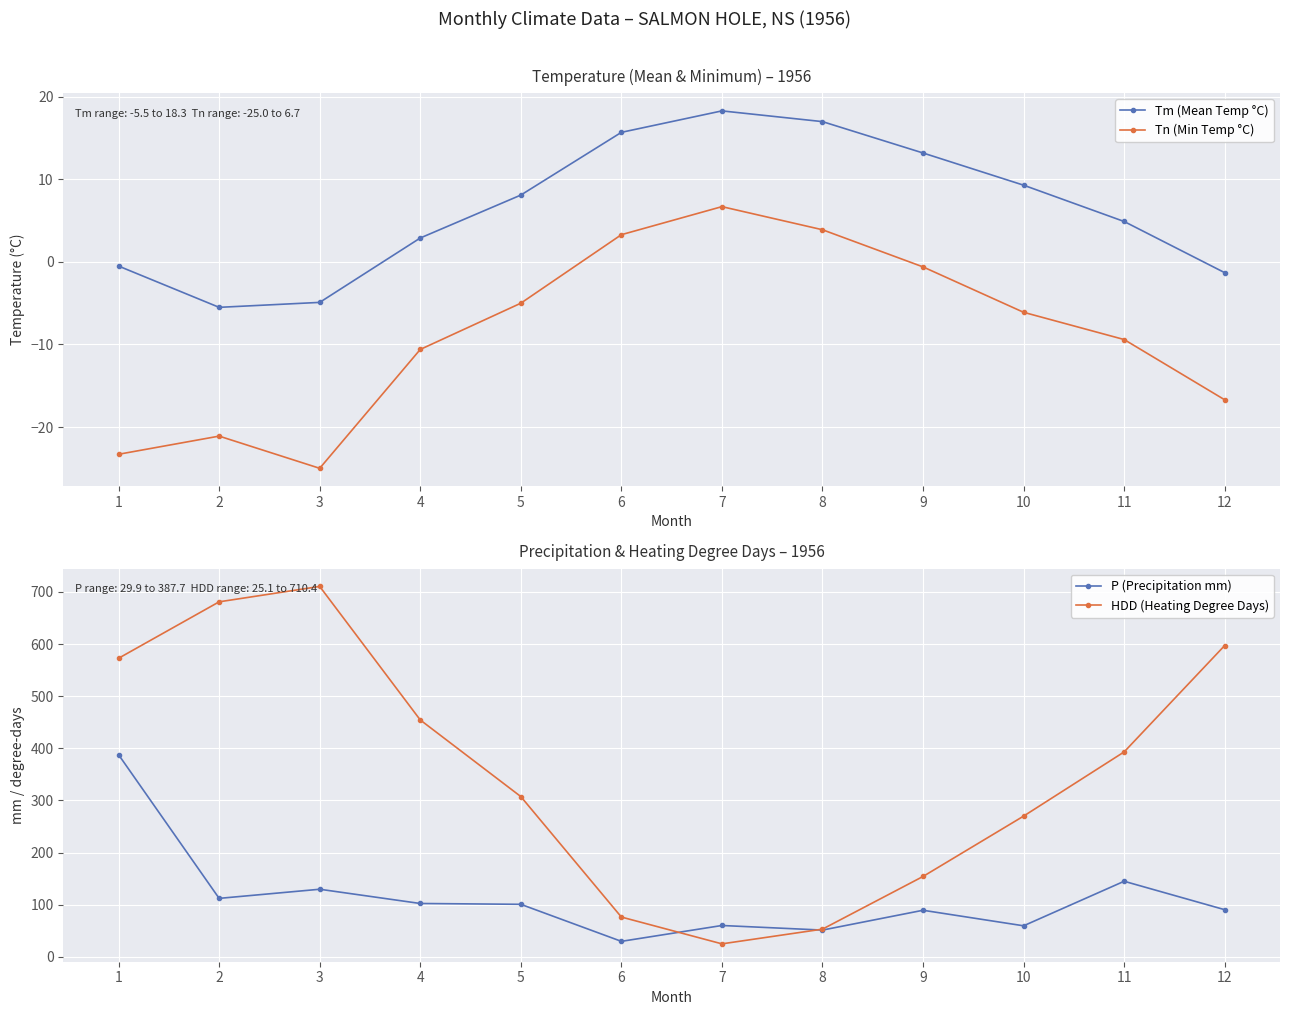

The value of Tn (Min Temp °C) at 4 is -5.0. True or false?

False